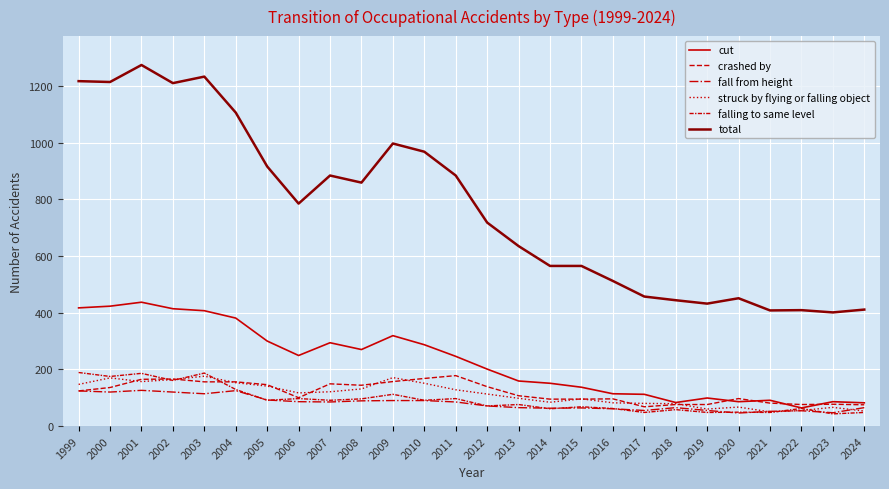

The total series shows 1214 at 2000. True or false?

True